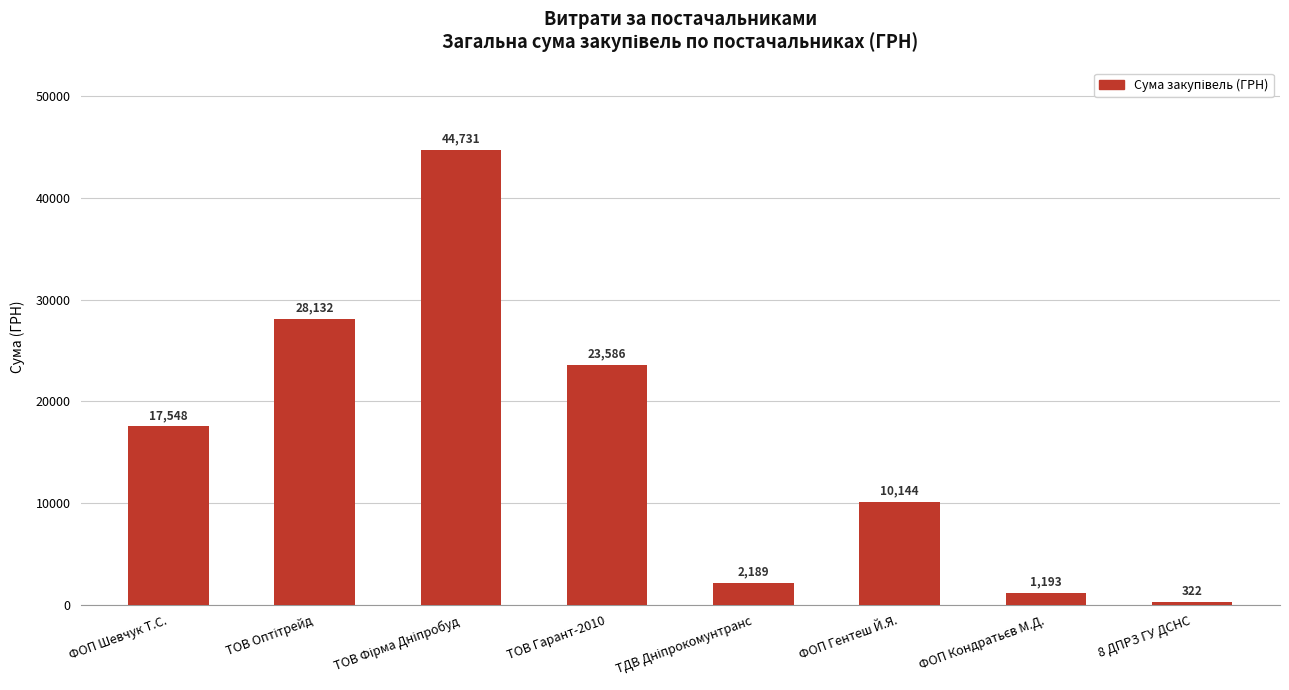

What is the difference between the maximum and second lowest values?

43537.5